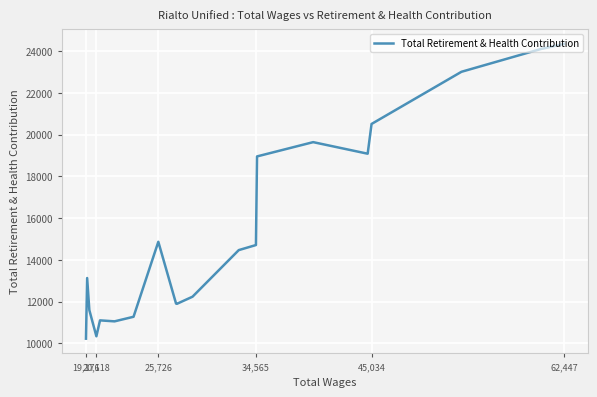

How many lines are shown in the chart?

1